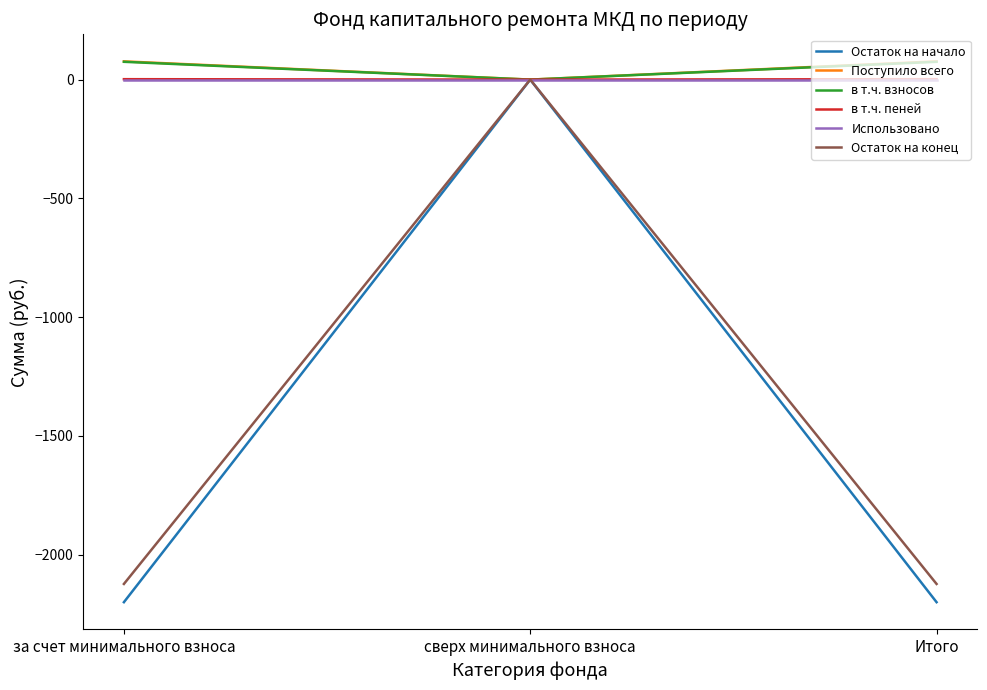

What are all the series names shown in the legend?

Остаток на начало, Поступило всего, в т.ч. взносов, в т.ч. пеней, Использовано, Остаток на конец